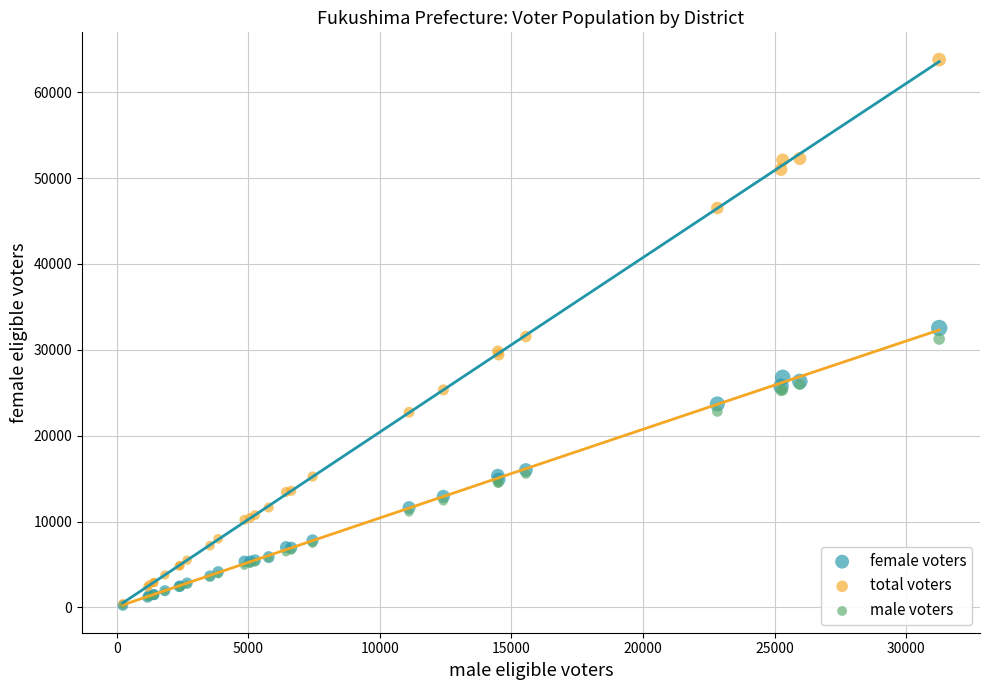

What are all the series names shown in the legend?

female voters, total voters, male voters